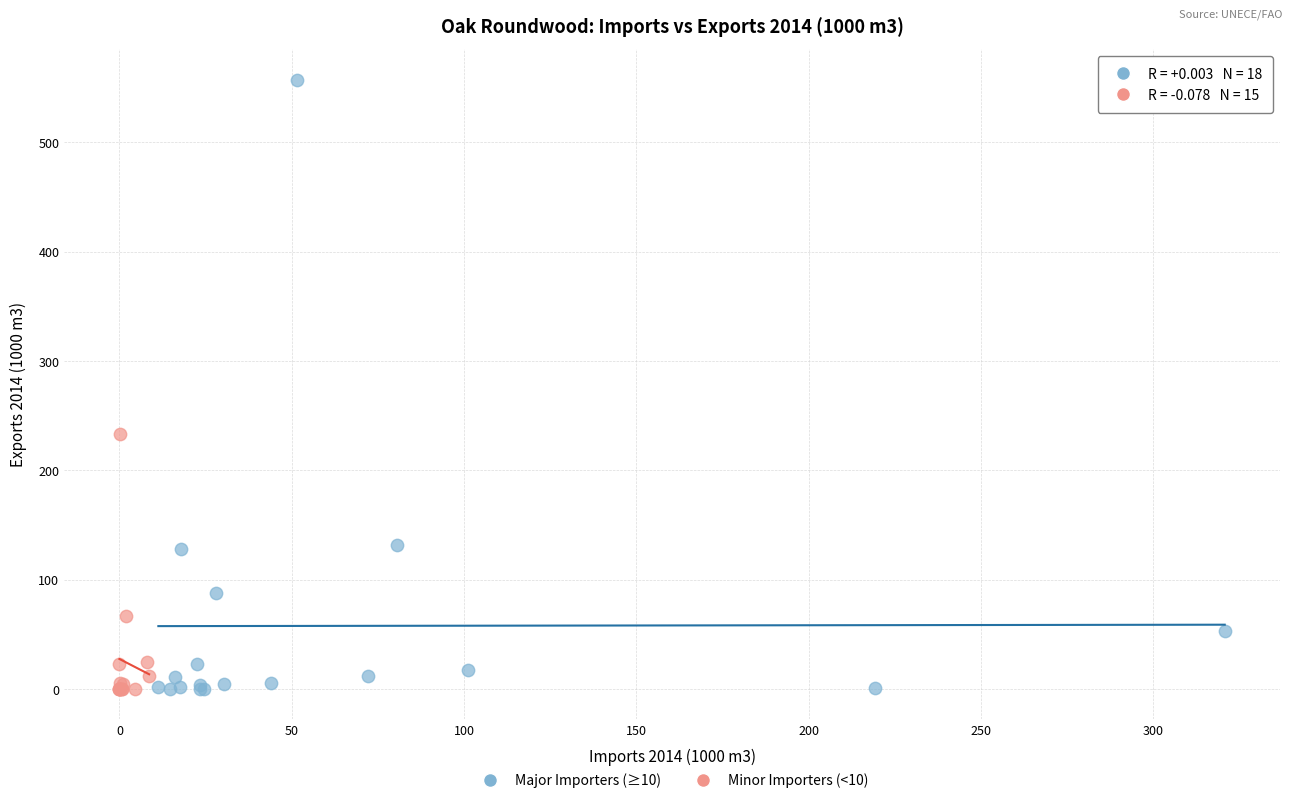

Which series has the largest Y range (max minus min)?

Major Importers (≥10)